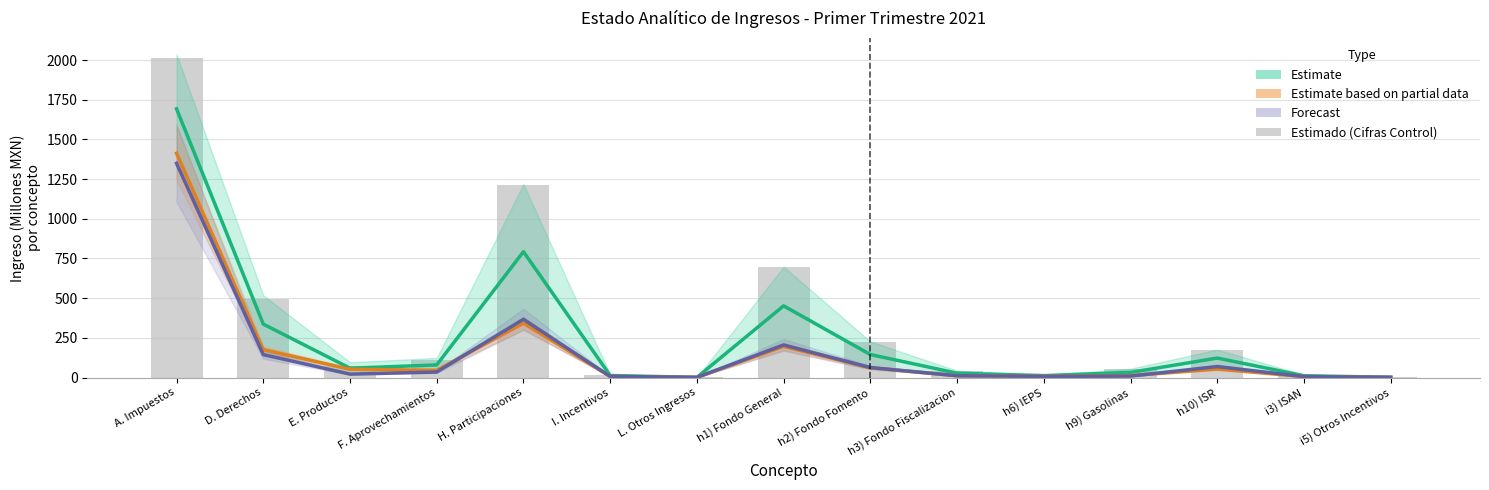

At how many categories does at least one series exceed 1630?

1